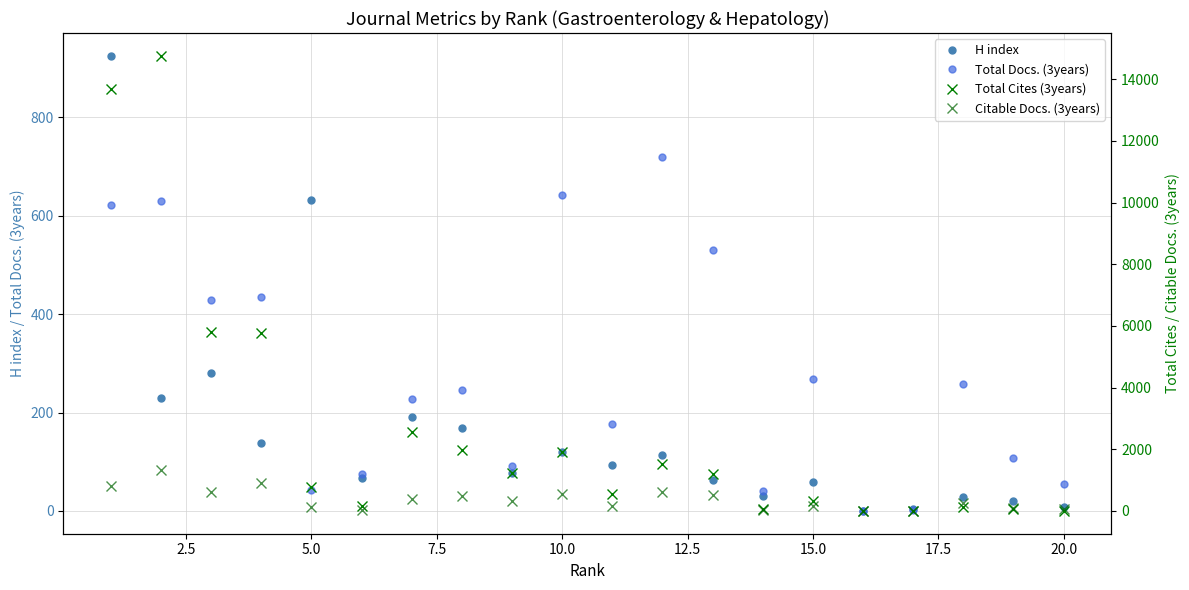

The value of H index at 15.0 is 26. True or false?

False